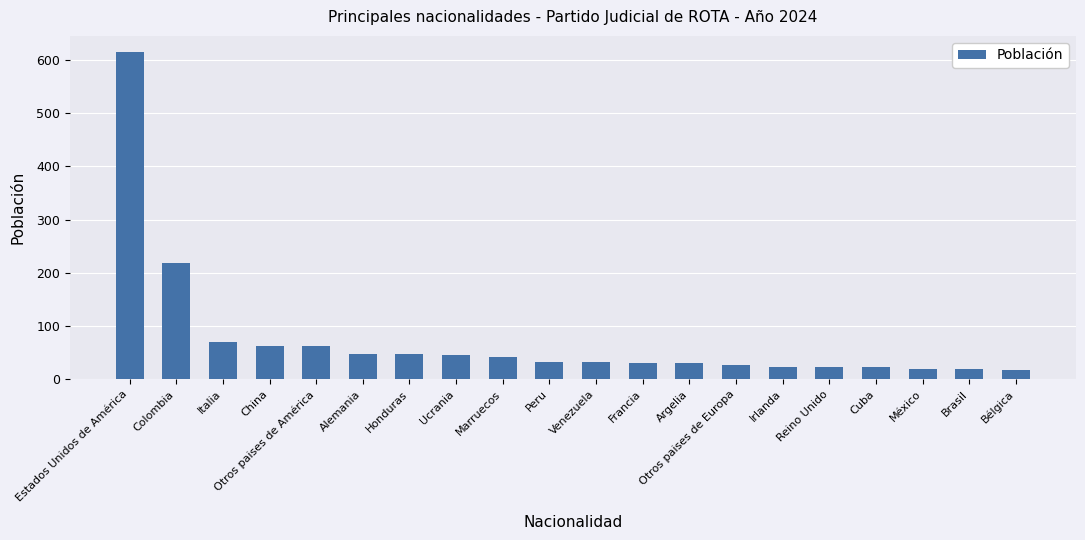

What is the minimum value shown in the chart?

18